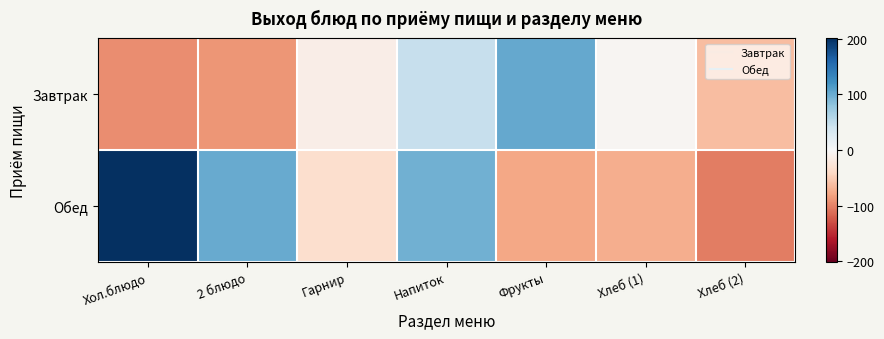

Which series changed the most between Хол.блюдо and Фрукты?

Обед